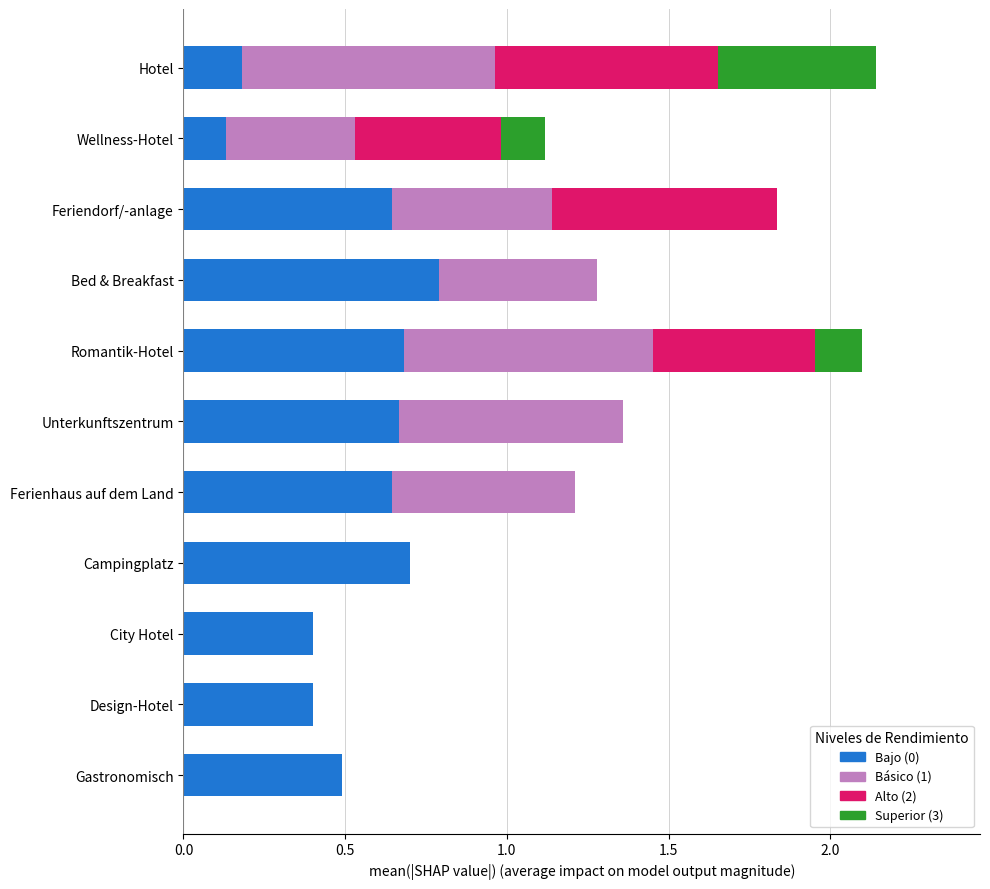

What is the total value across all series at Bed & Breakfast?

1.3